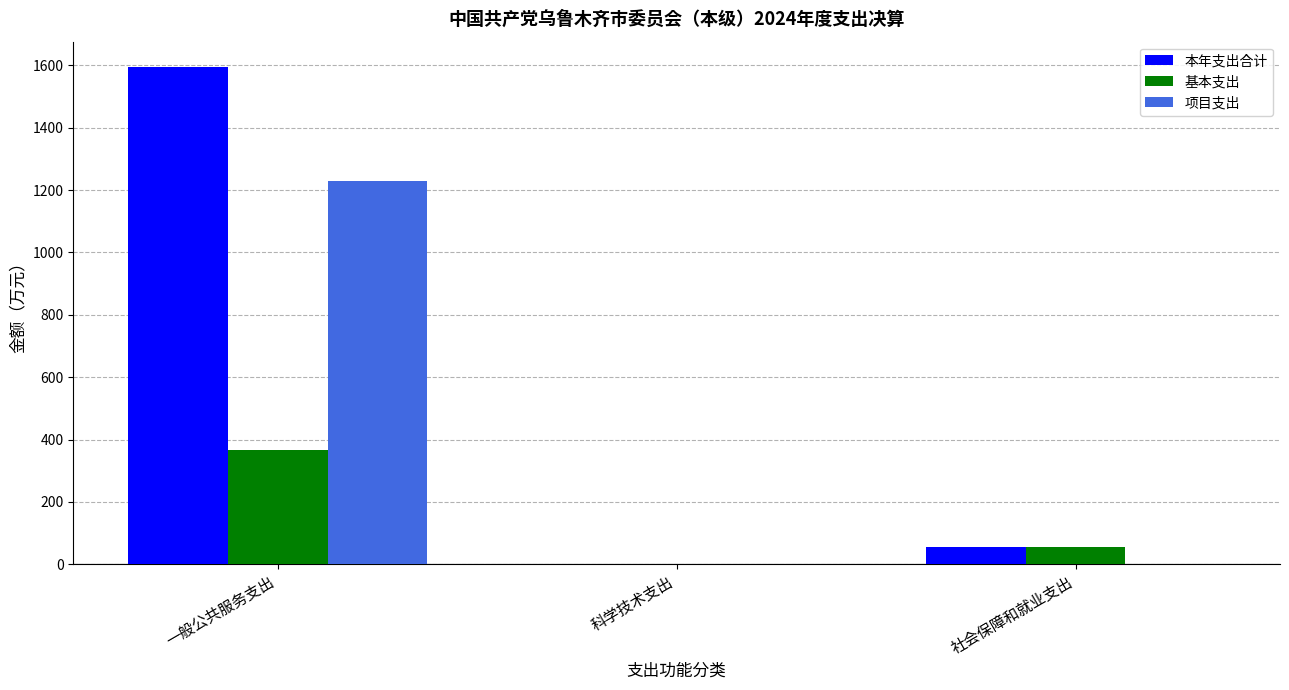

Between 科学技术支出 and 社会保障和就业支出, which series saw the biggest shift?

基本支出